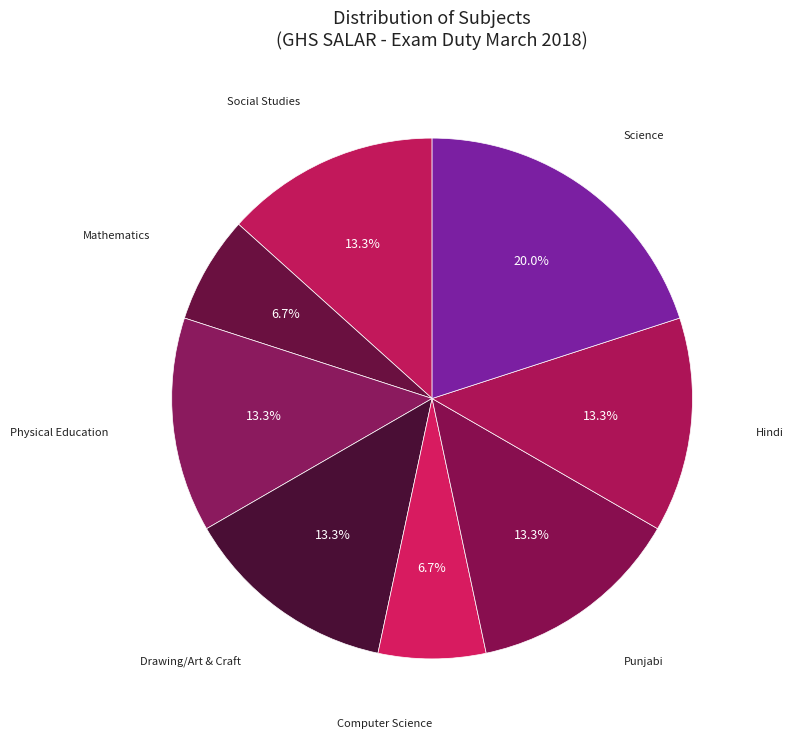

How many slices are in this pie chart?

8